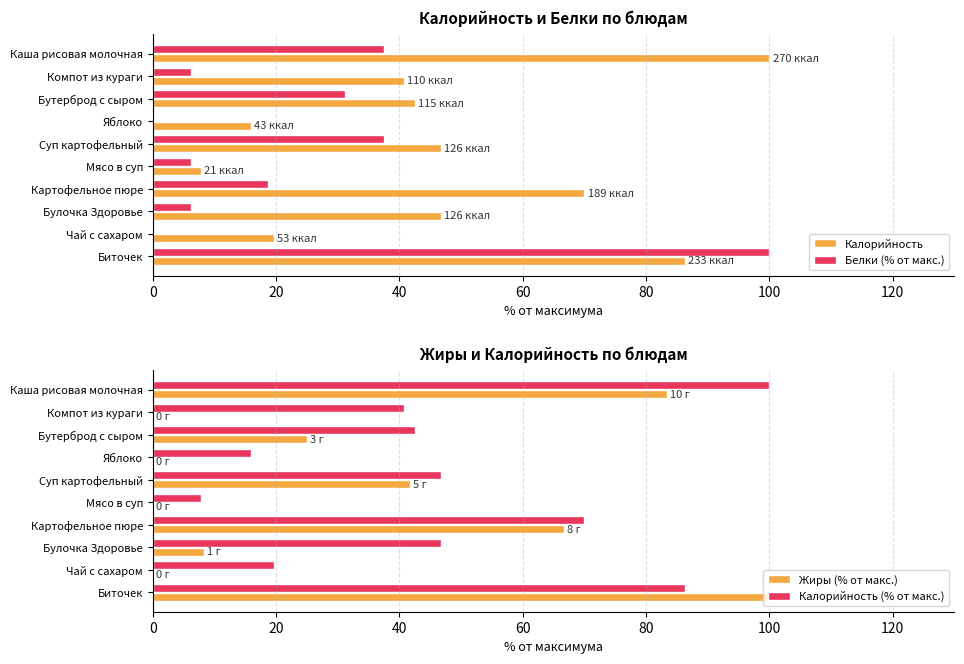

What is the average value of the Калорийность series?

47.6